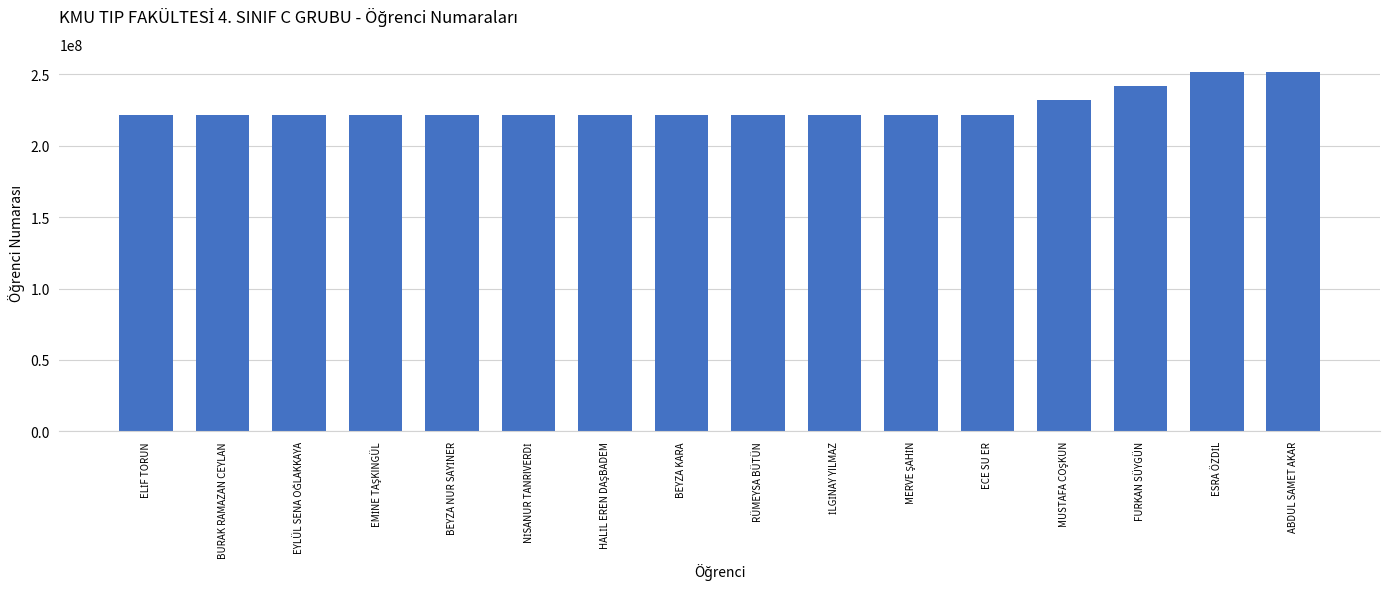

What is the value of the 12th bar from the left?

221801044